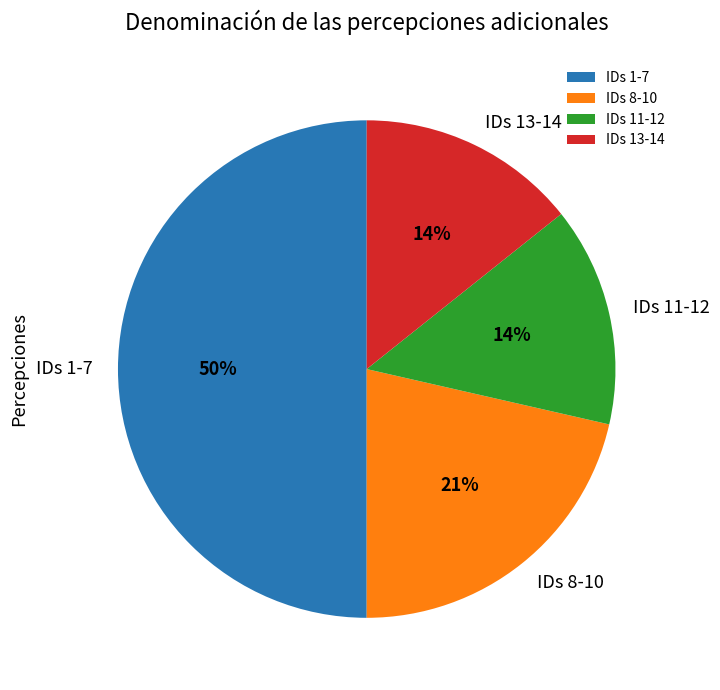

Which slice is the largest?

IDs 1-7